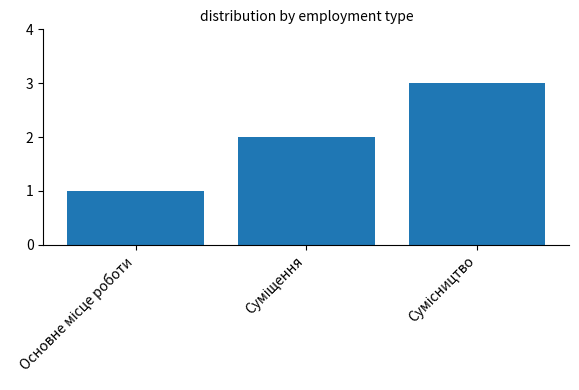

What is the difference between the maximum and second lowest values?

1